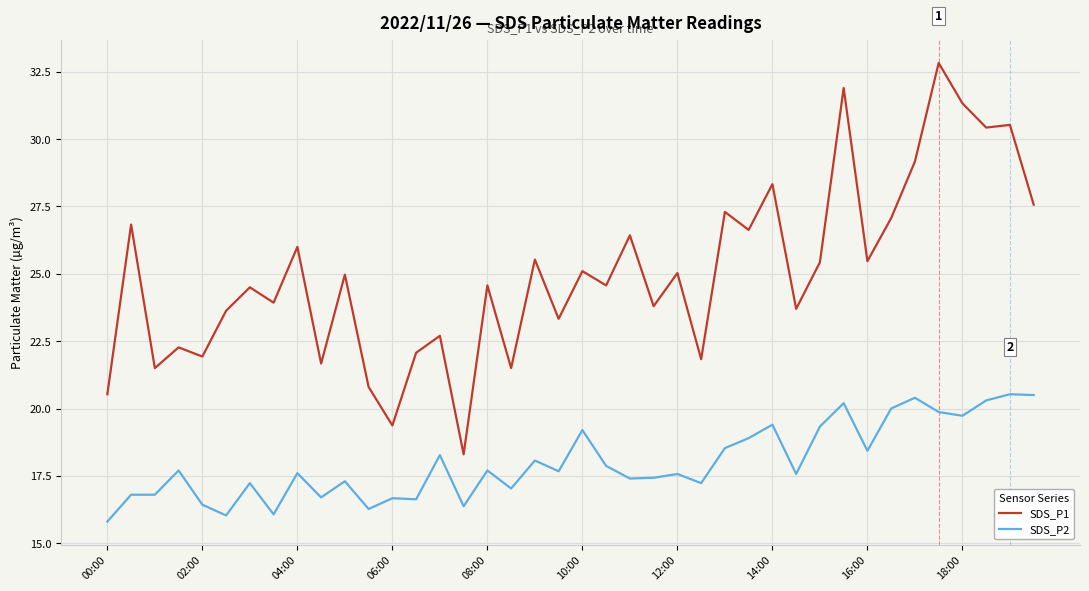

What is the highest value of the SDS_P1 series?

32.8